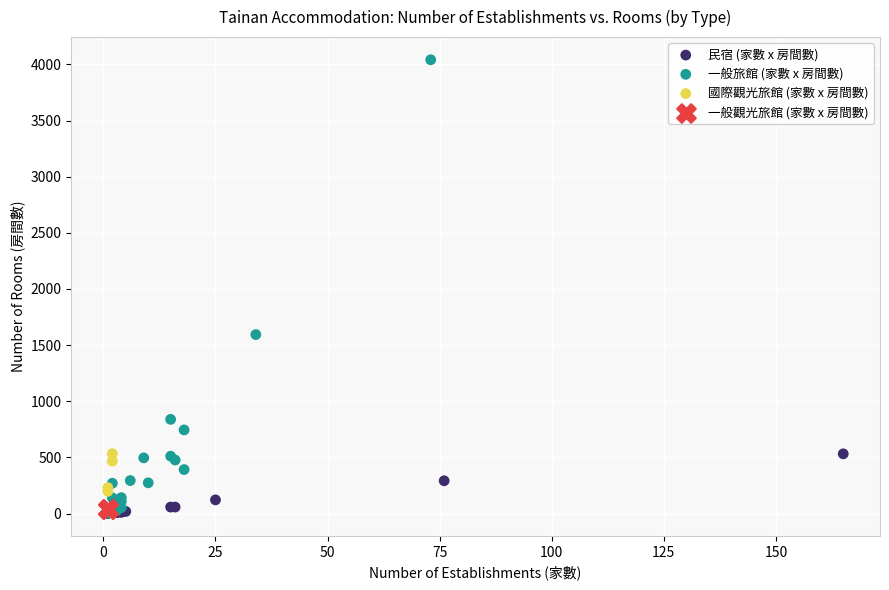

Which series contains the highest Y value?

一般旅館 (家數 x 房間數)